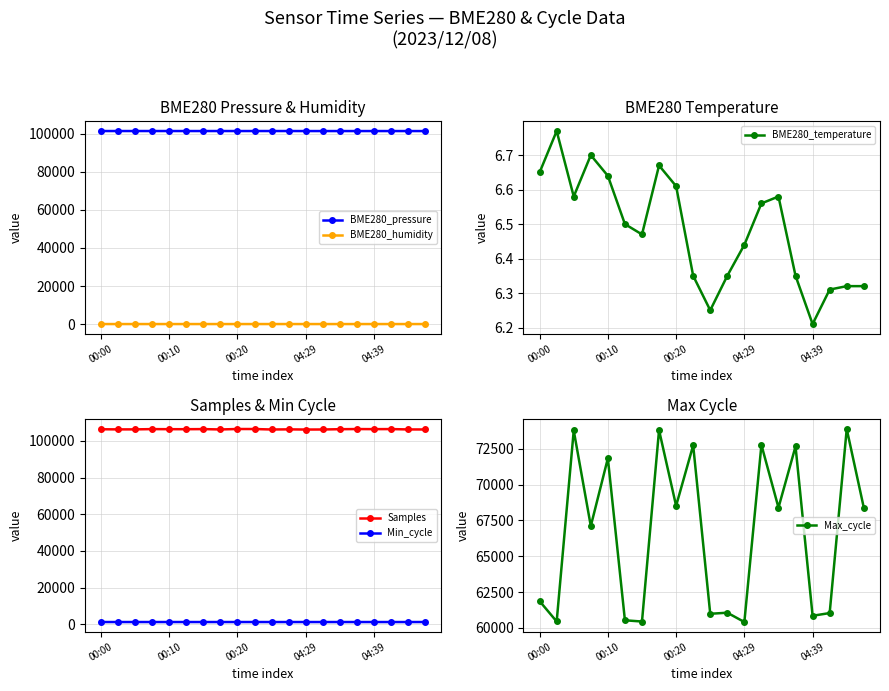

What is the label of the 1st point from the right?

19